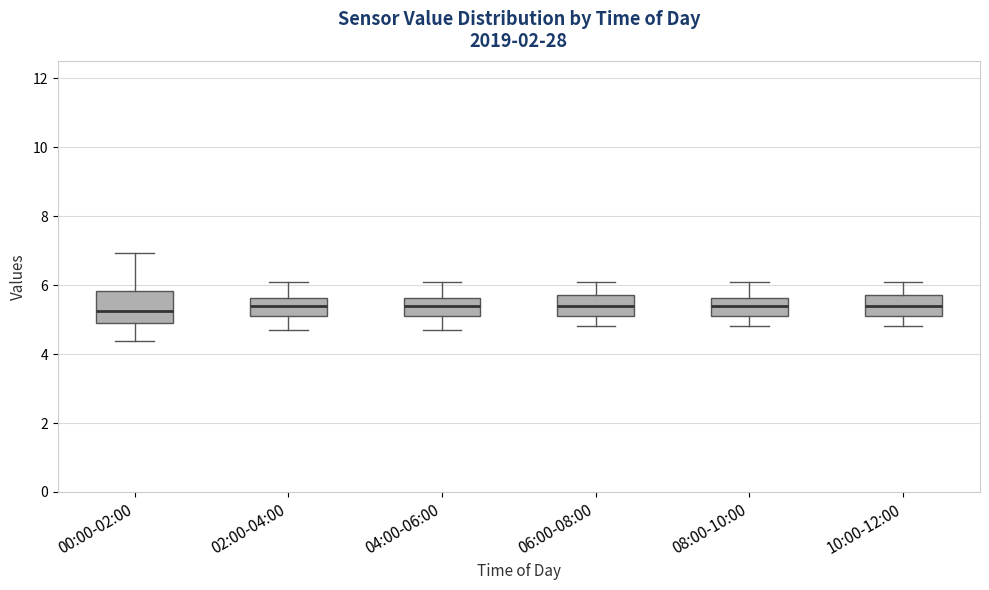

Comparing the boxes themselves (not the whiskers), which one is the tallest?

00:00-02:00